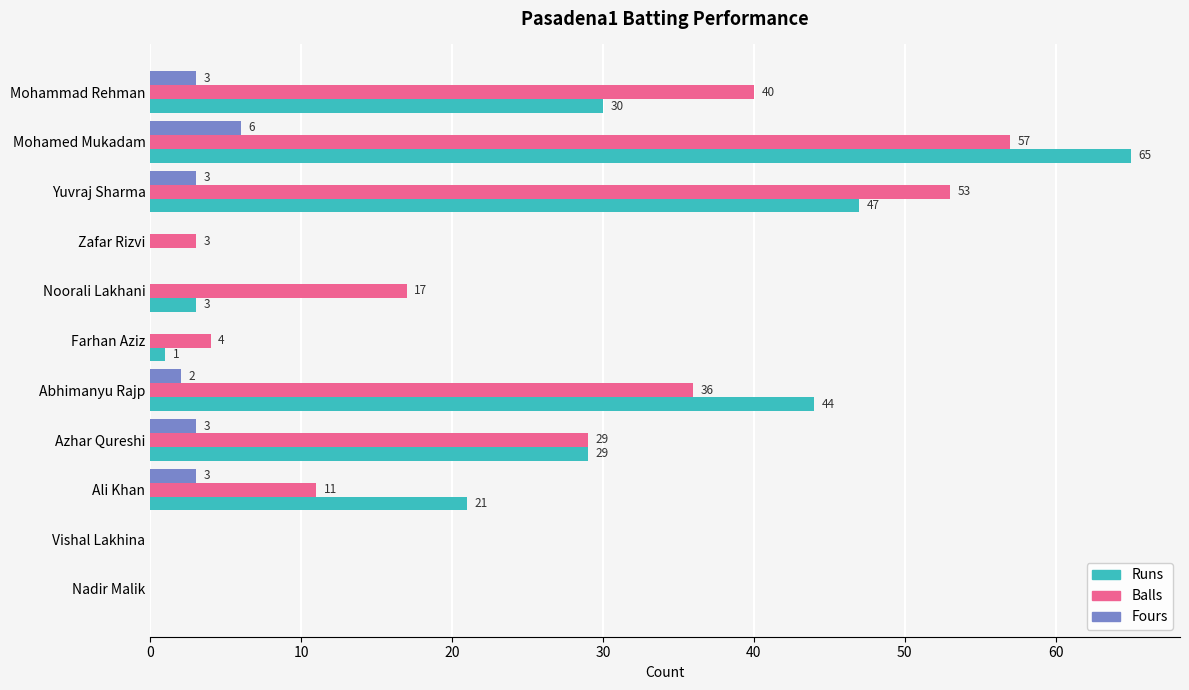

What is the average value of the Balls series?

23